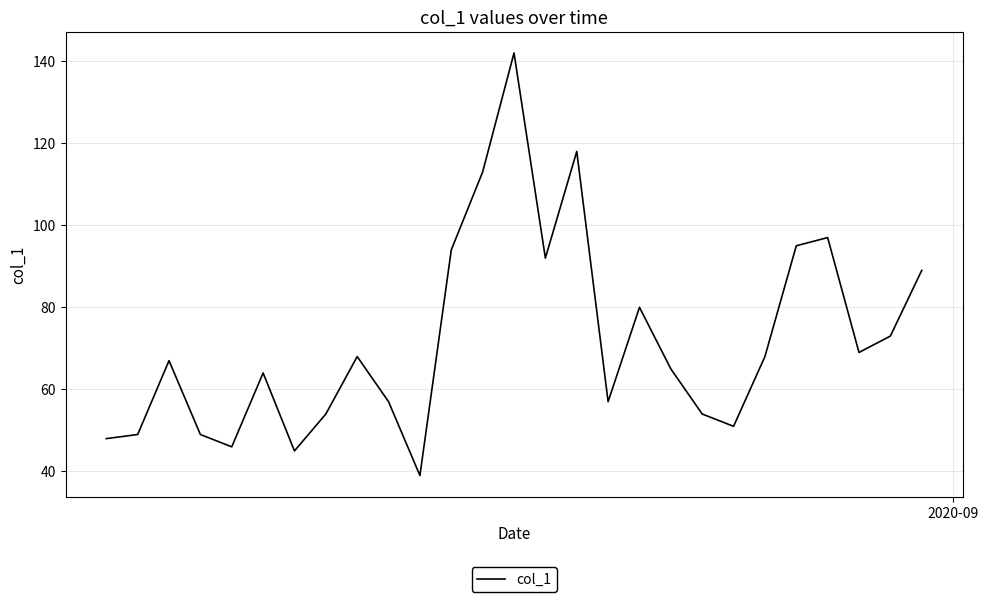

What is the smallest value displayed?

39